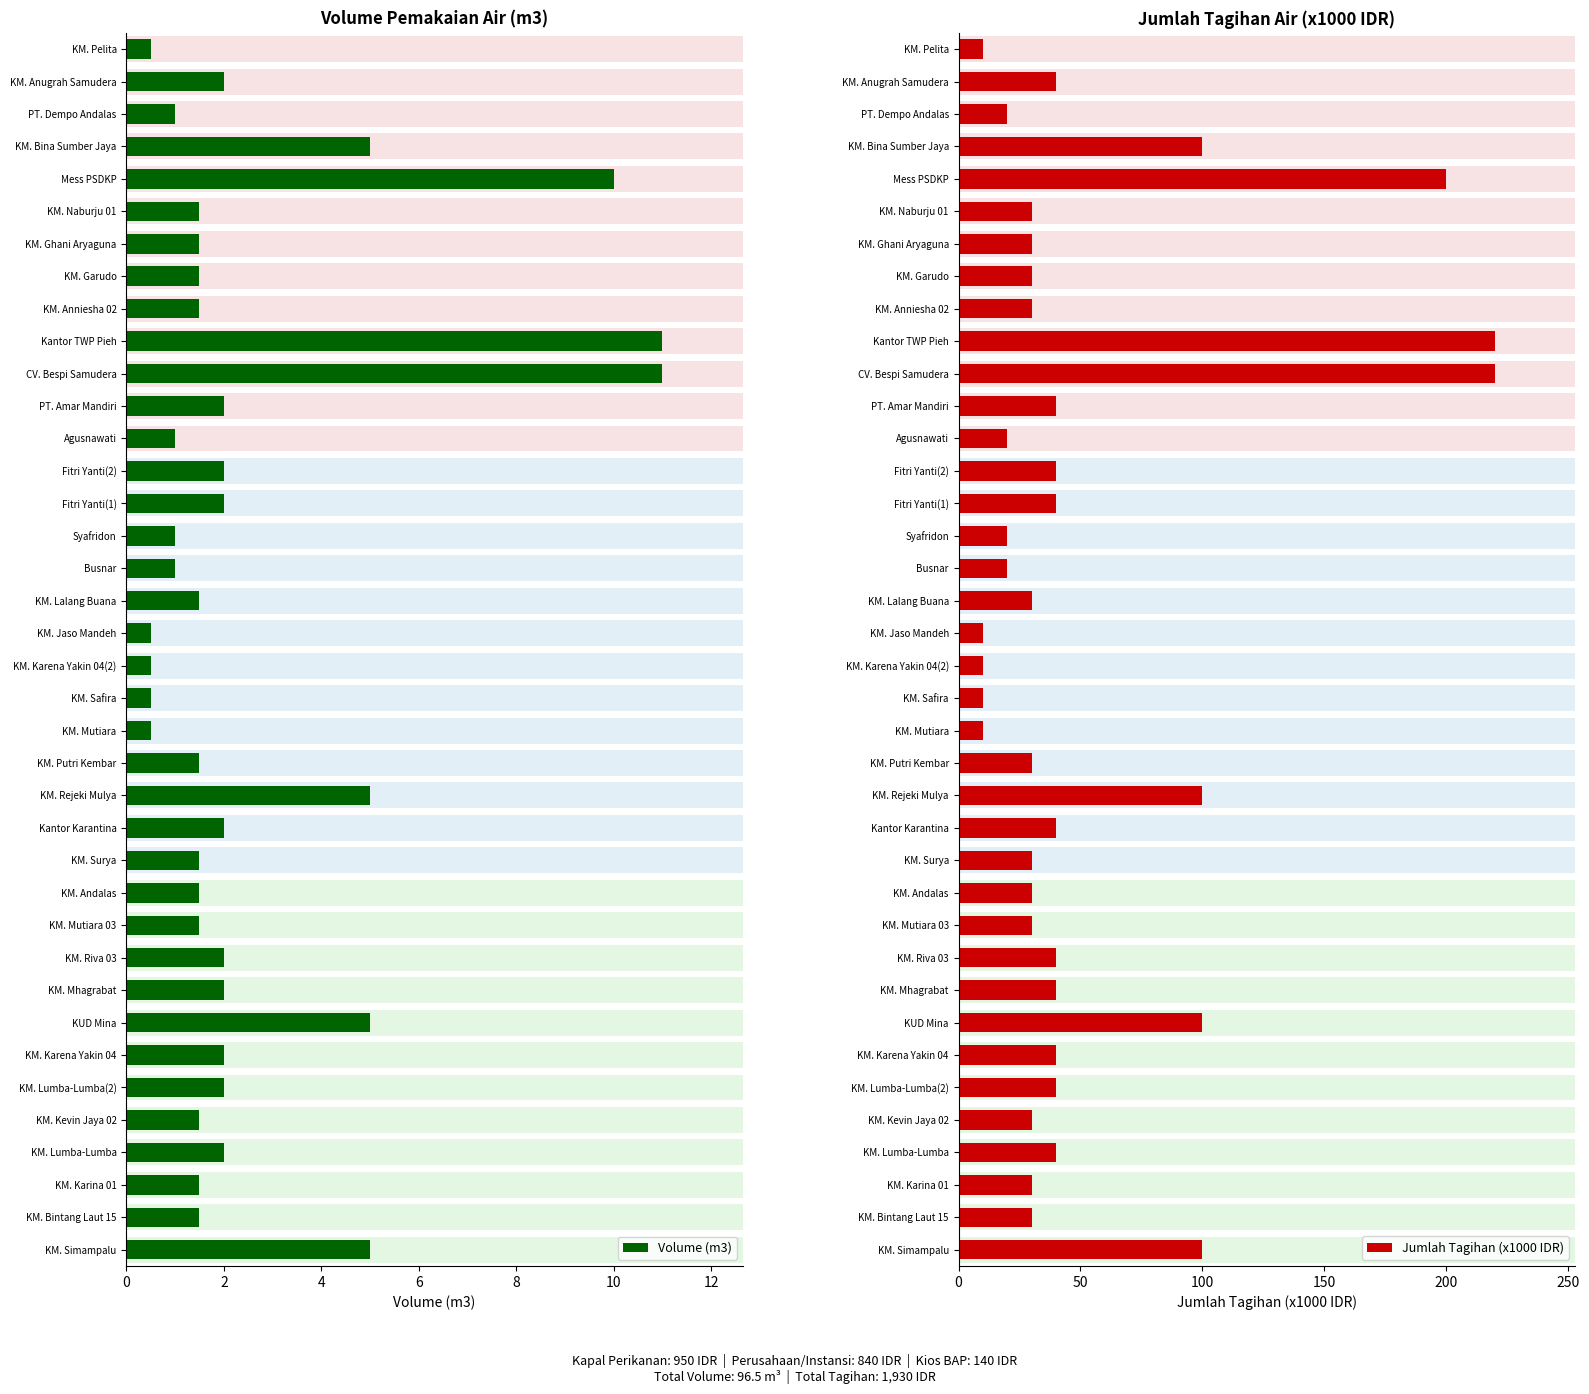

How many data points does each series have?

38